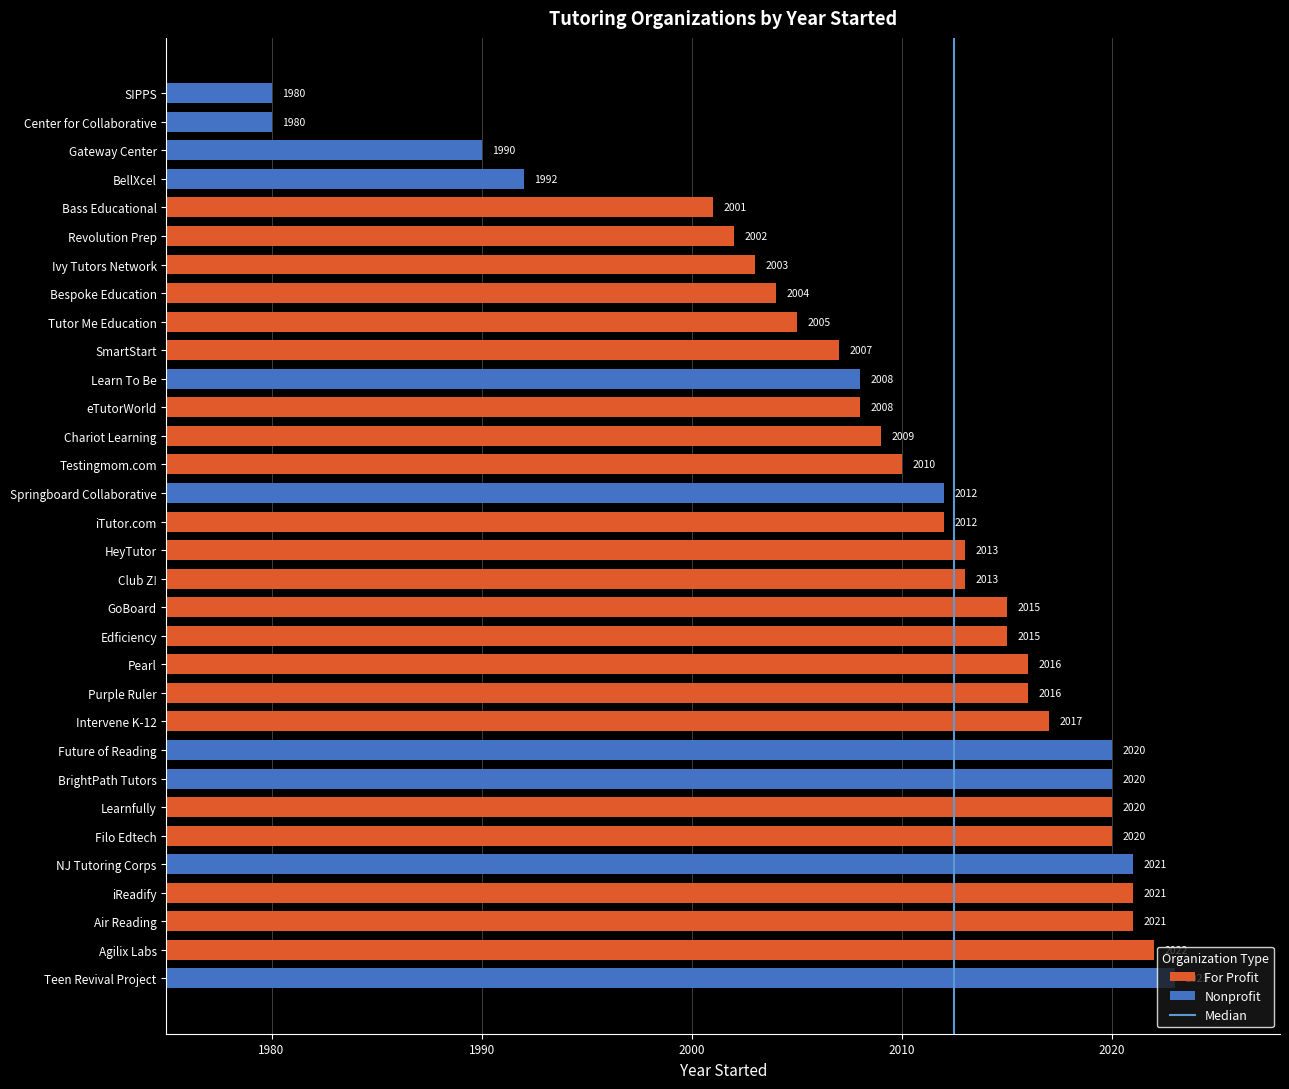

Are the bars grouped side by side (vs. stacked)?

No